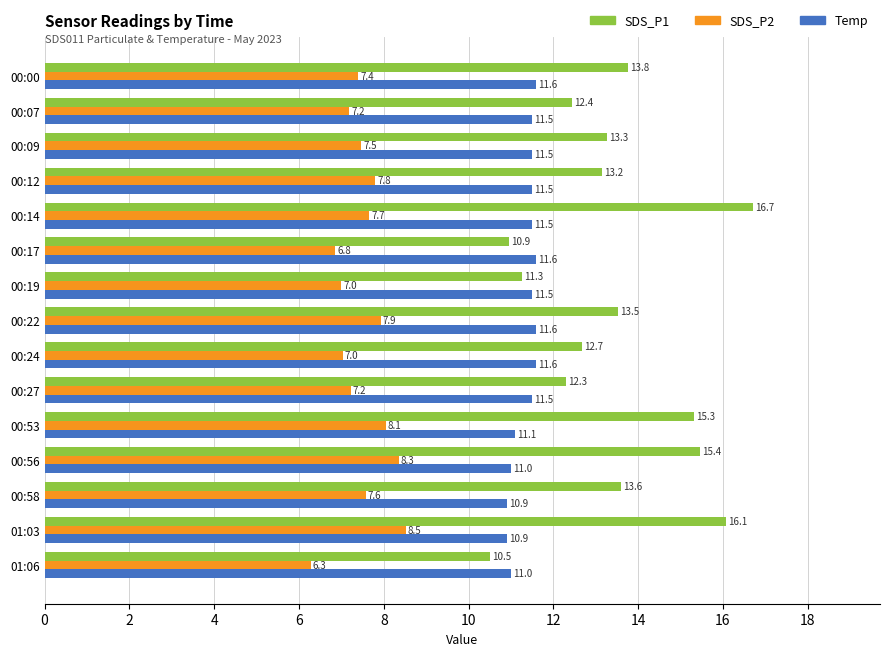

At which category does the chart reach its minimum across all series?

01:06